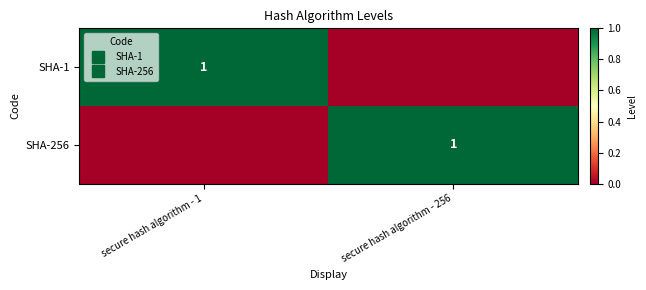

Rank the series by their maximum value, from highest to lowest.

SHA-1, SHA-256